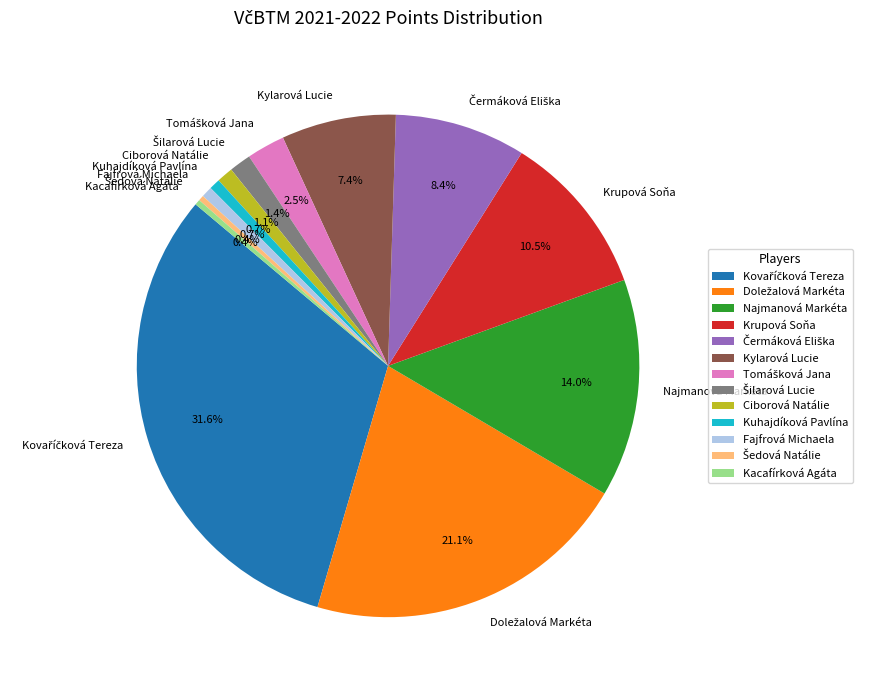

Does any single category account for the majority?

No